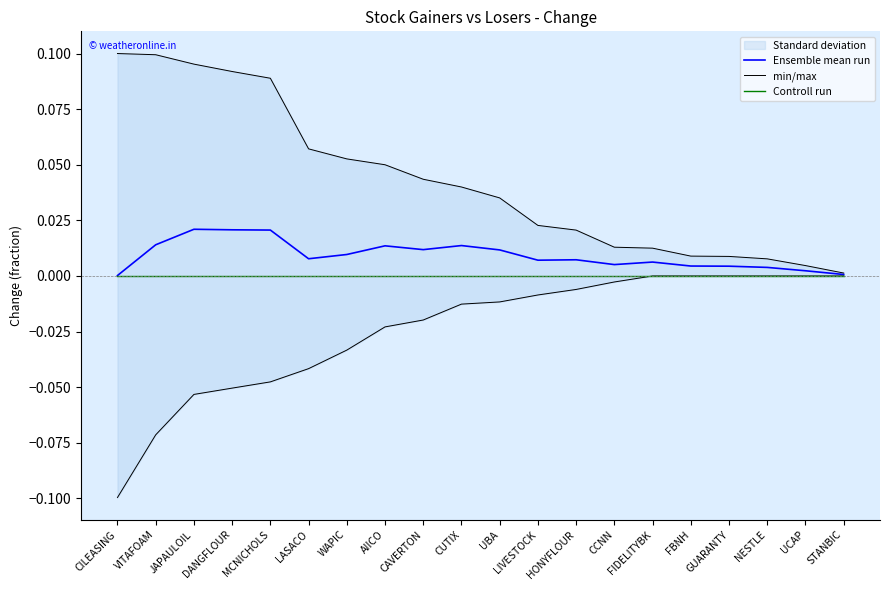

Is the value of Ensemble mean run at LIVESTOCK greater than the value of Controll run at CILEASING?

Yes